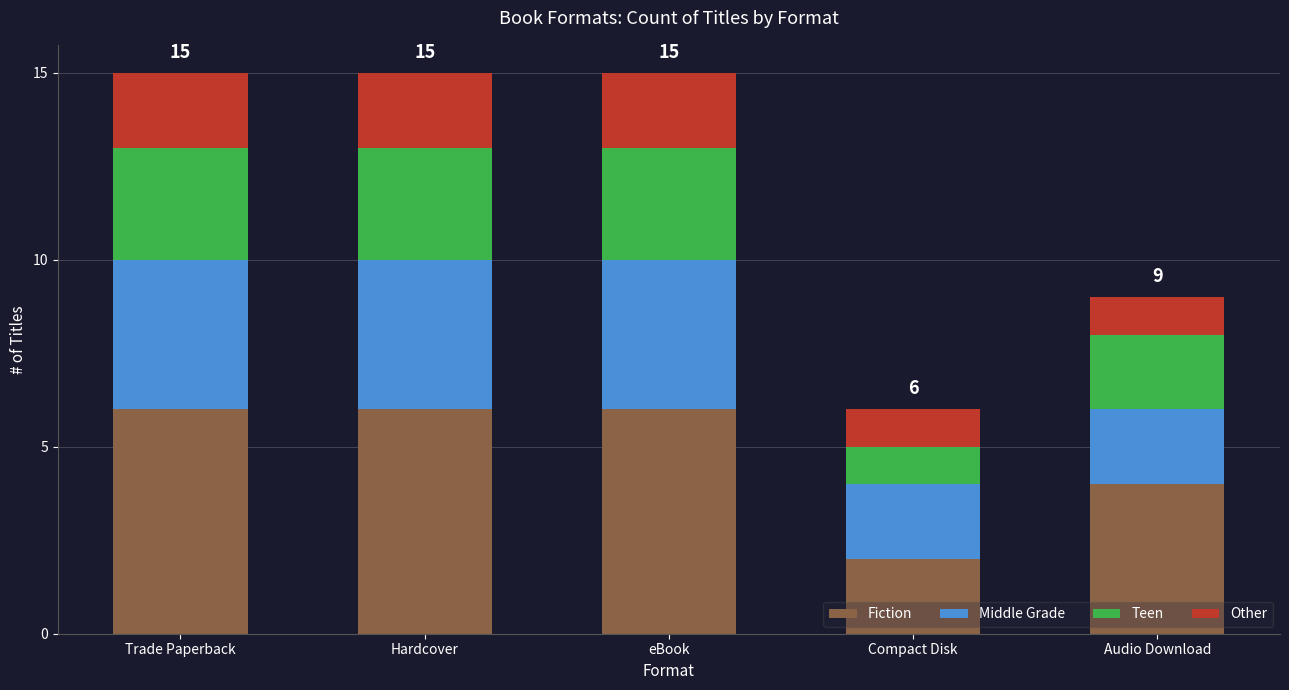

What is the total value across all series at Audio Download?

9